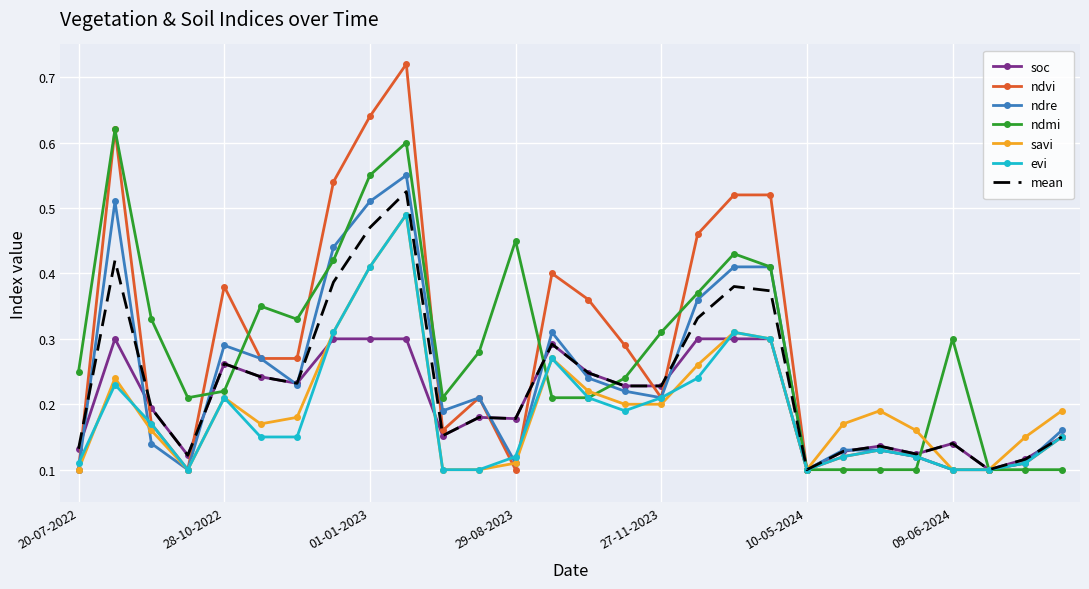

Which series has the largest range (max minus min)?

ndvi